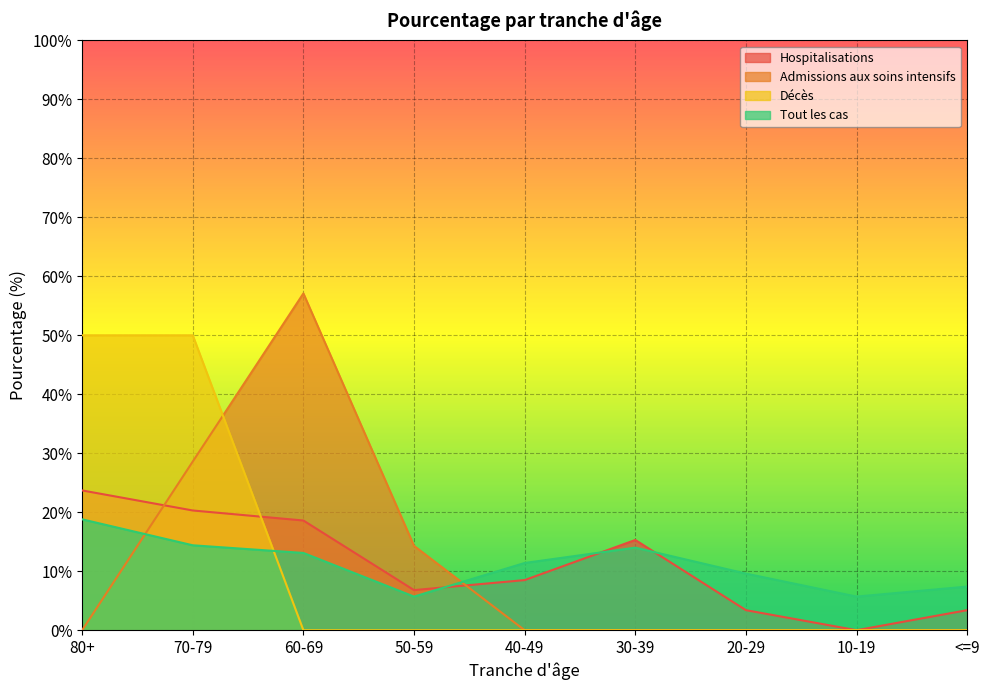

What is the label of the 2nd point from the right?

10-19